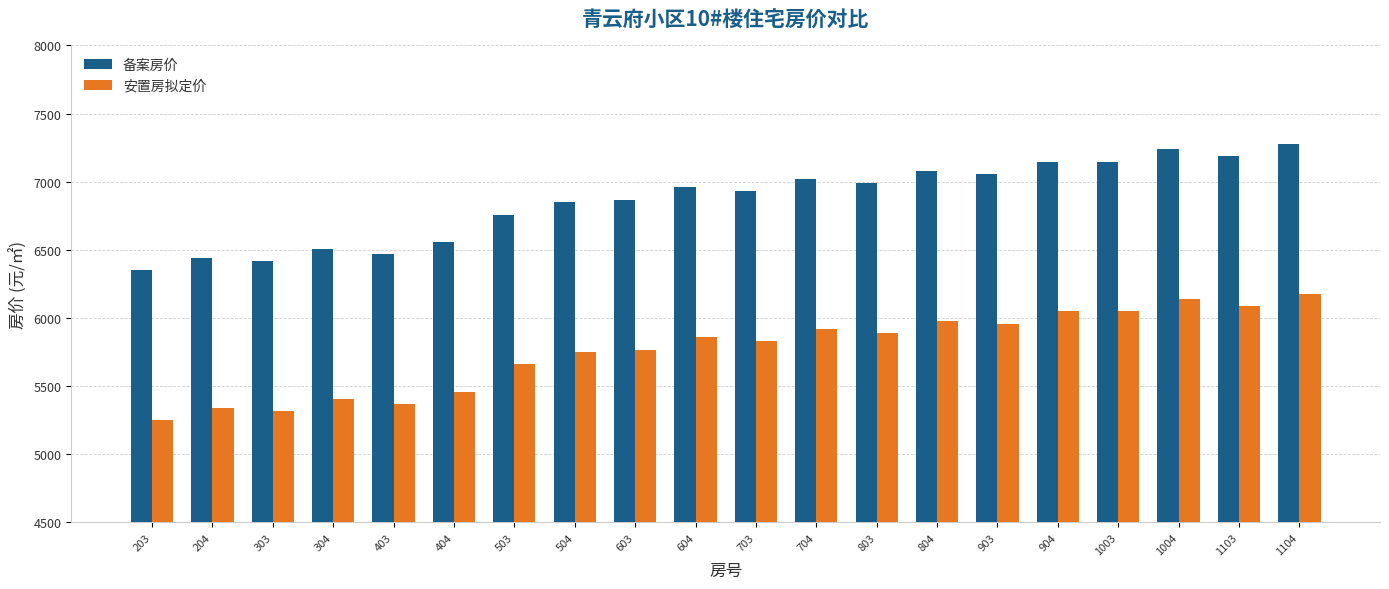

At 1104, list the series in order from smallest to largest.

安置房拟定价, 备案房价